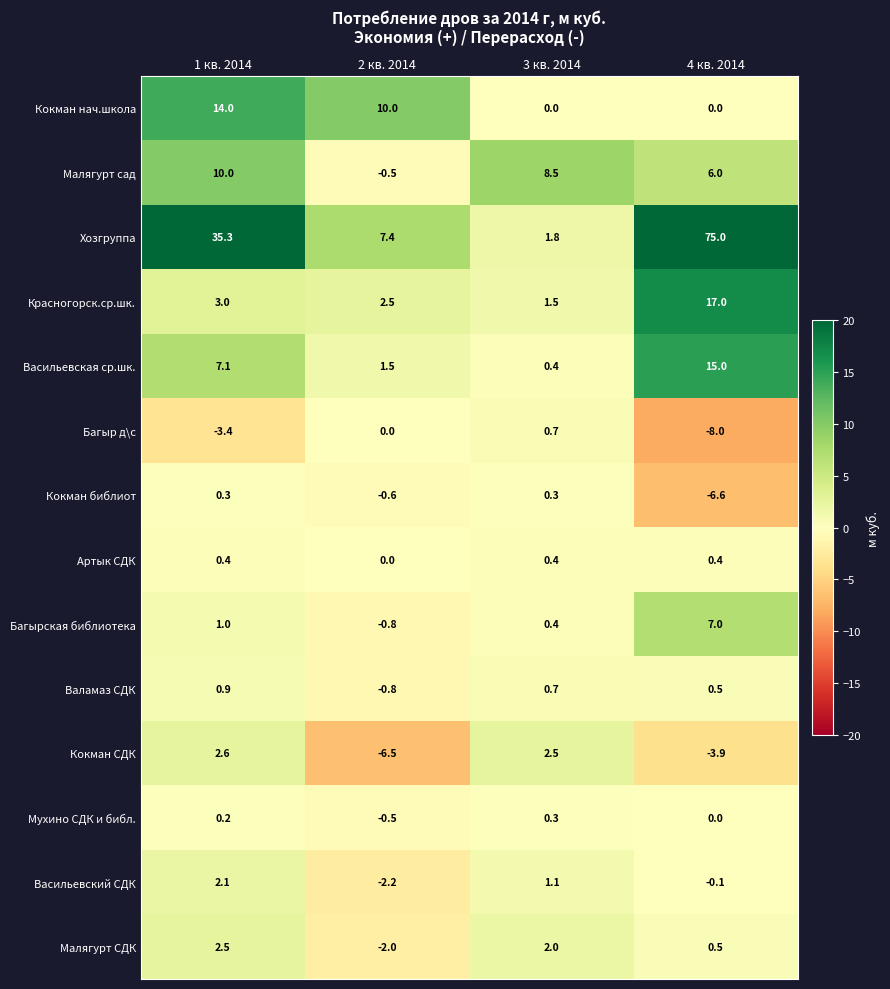

Which label corresponds to the largest value in the chart?

4 кв. 2014